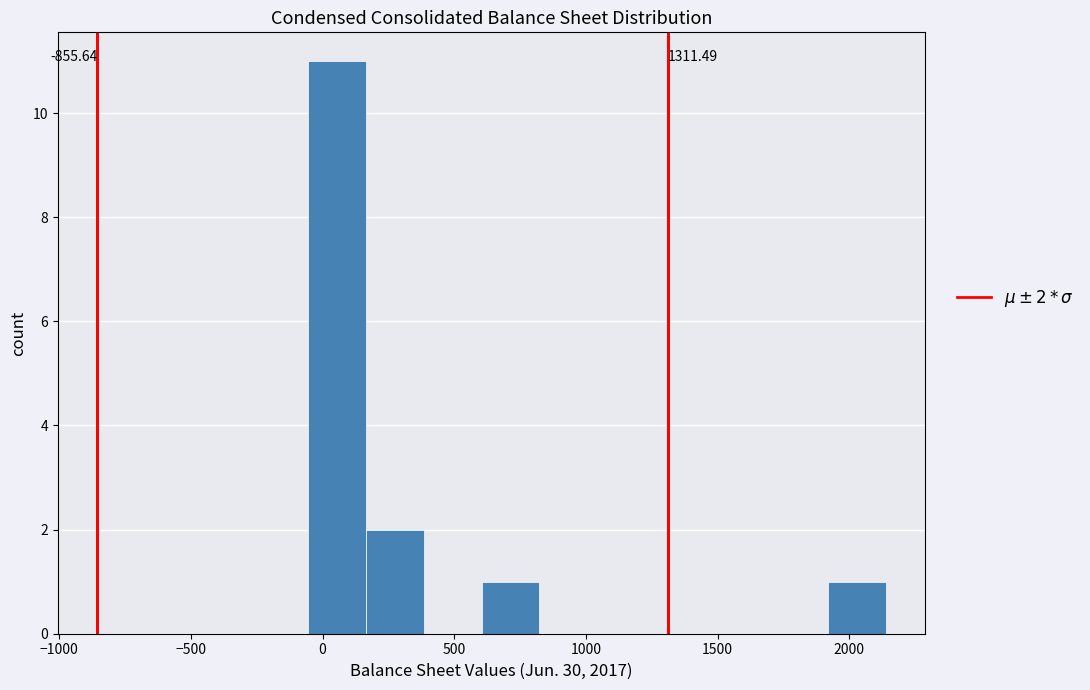

Over which range of the x-axis is the bar tallest?

-50 to 150